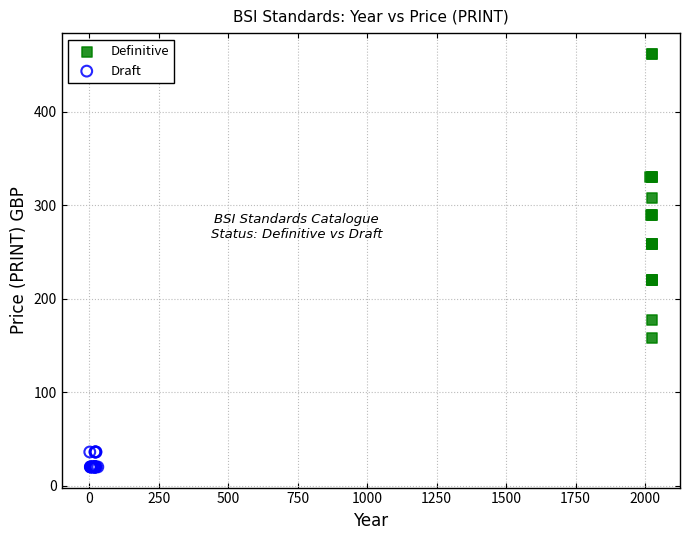

Which series contains the highest Y value?

Definitive